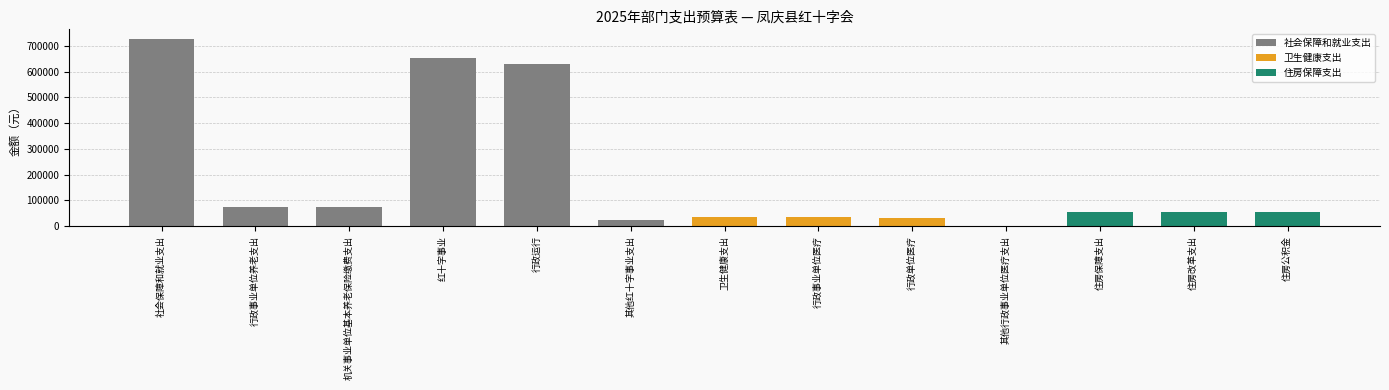

What is the change in value from 机关事业单位基本养老保险缴费支出 to 行政事业单位医疗?

-39647.4